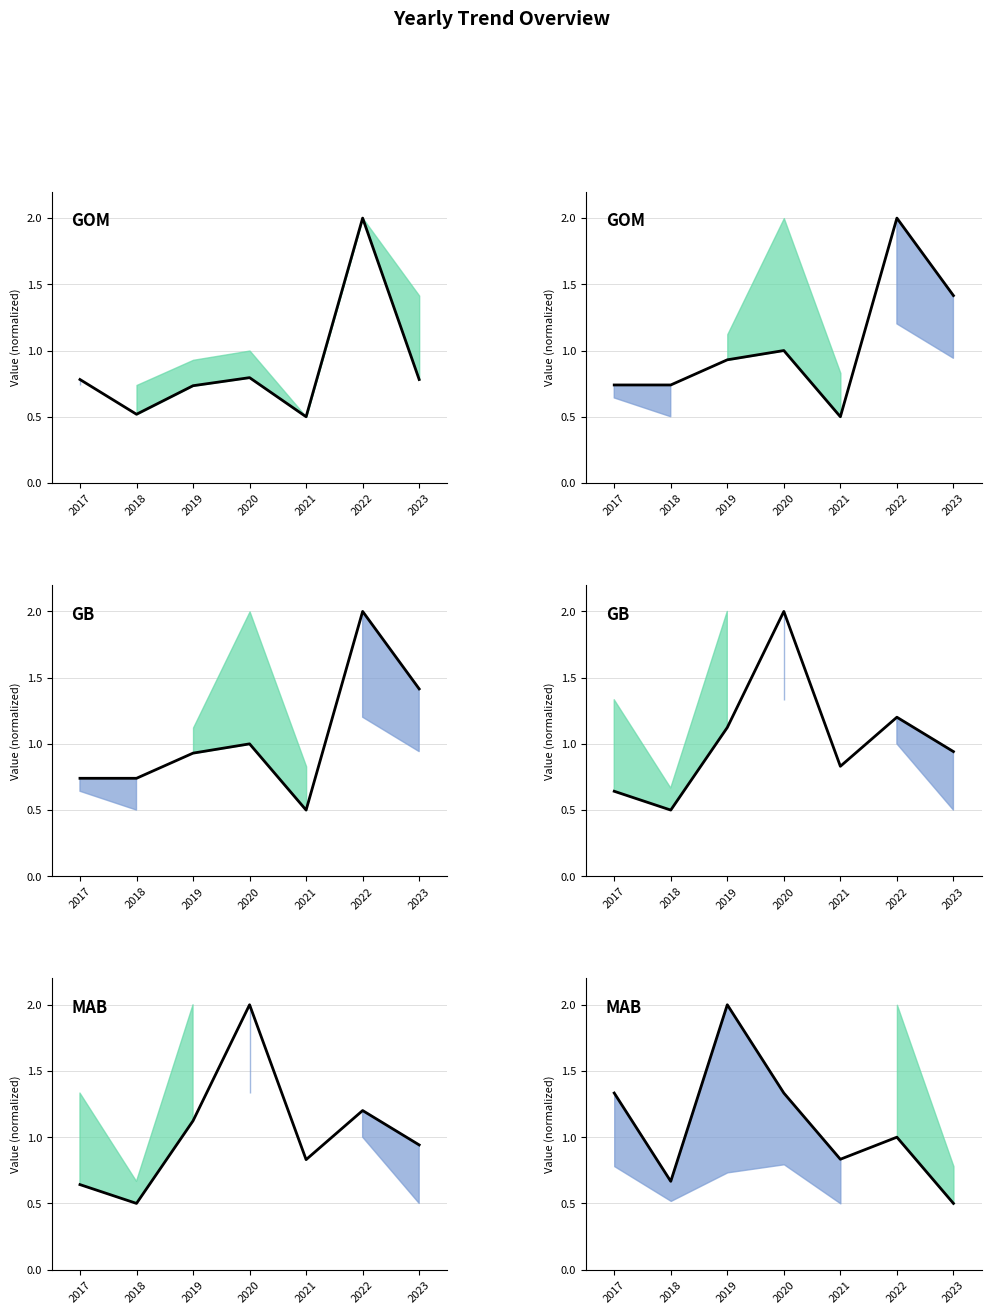

What is the difference between the P_i_u values at 2020 and 2019?

0.1